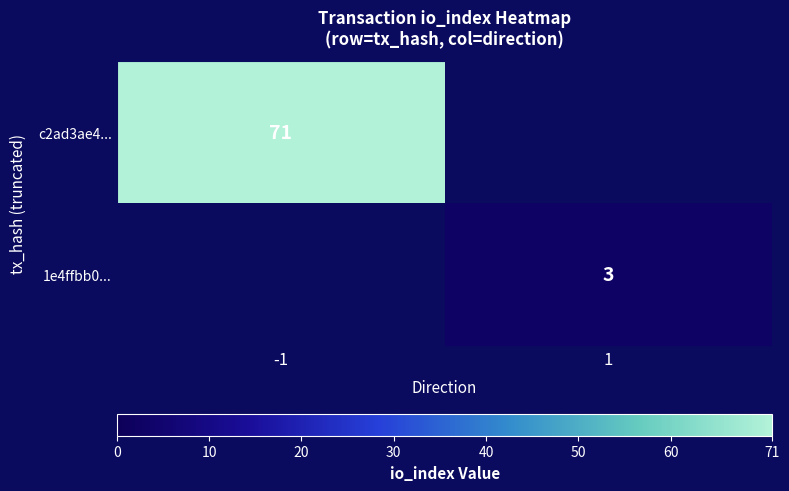

The value of 1e4ffbb0... at 1 is 2. True or false?

False